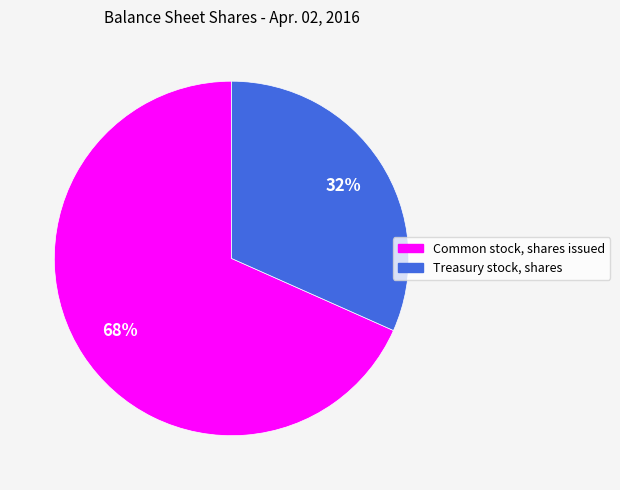

Is it true that Treasury stock, shares is 22% of the pie?

False